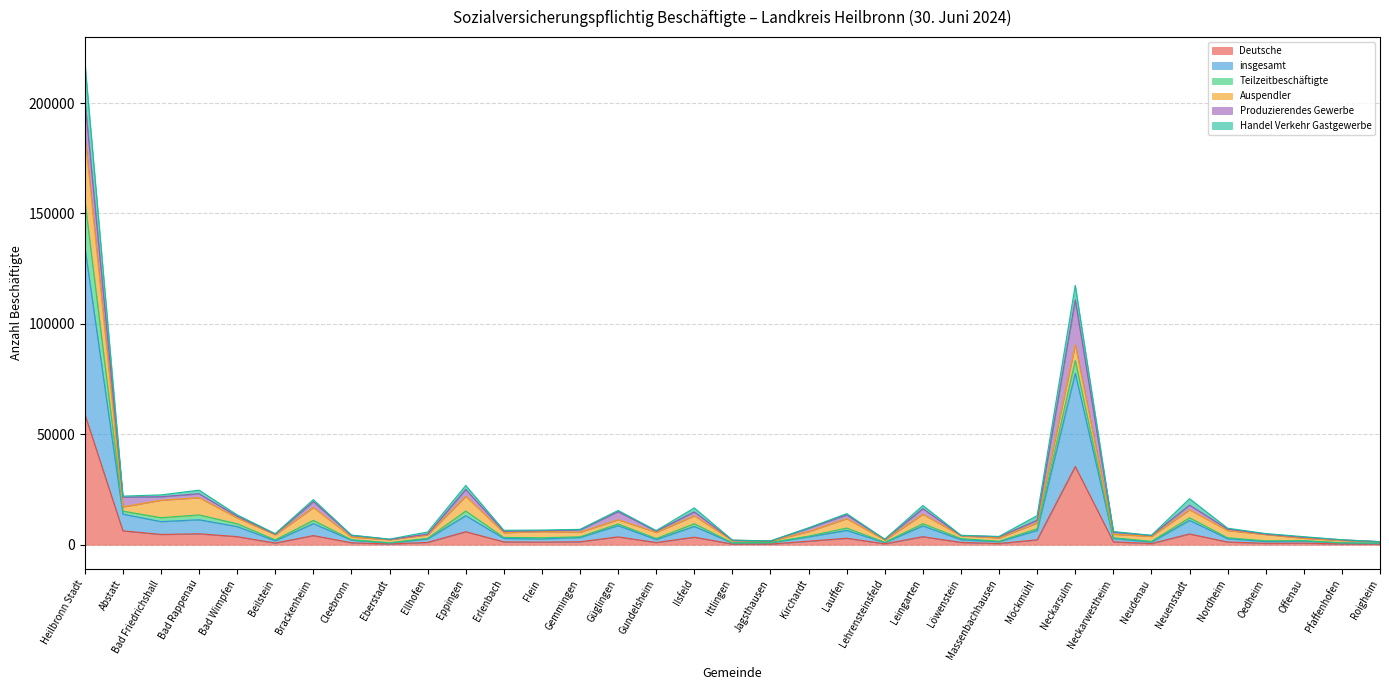

What is the average value of the Teilzeitbeschäftigte series?

15537